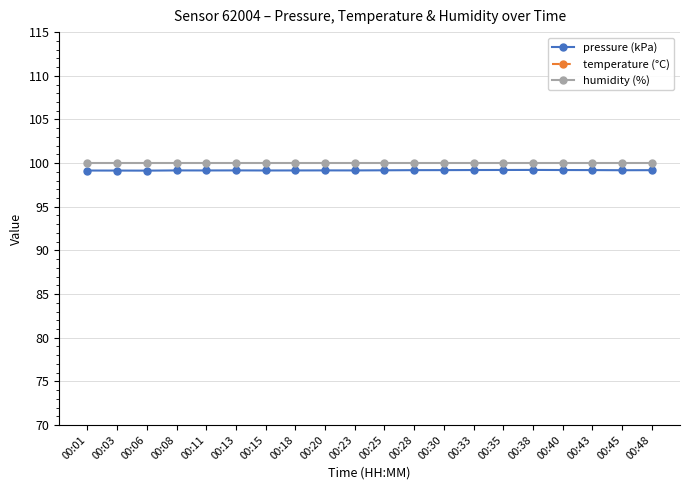

What is the highest value of the temperature (°C) series?

7.5